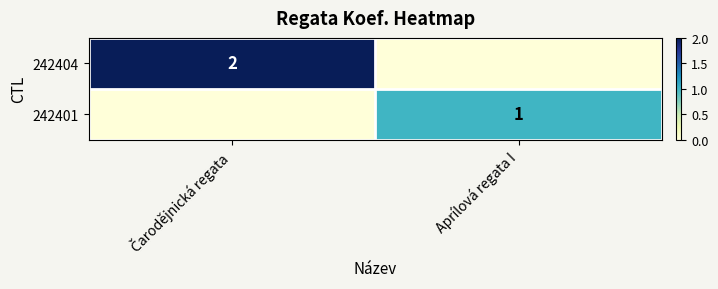

At which label does 242404 reach its peak?

Čarodějnická regata